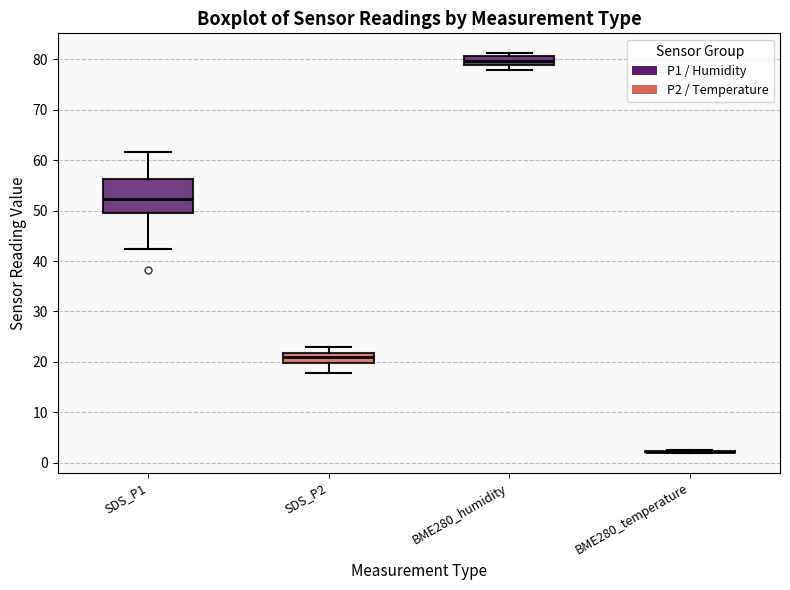

Where does the lower whisker of the box for SDS_P2 end on the y-axis? The values are not printed on the chart, so give them approximately, as read against the axis.

18